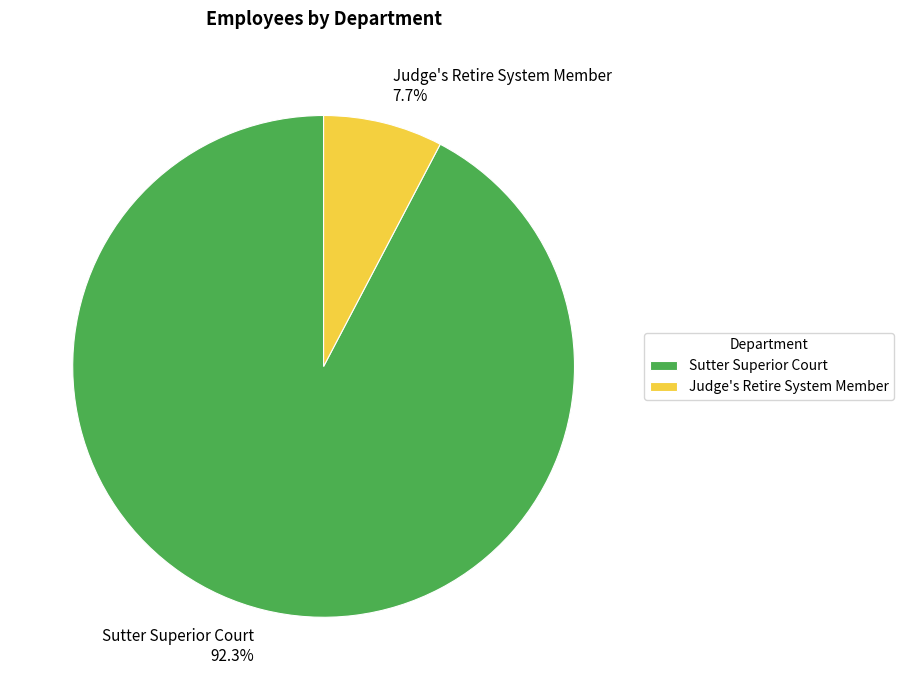

Is it true that Sutter Superior Court is 92% of the pie?

True